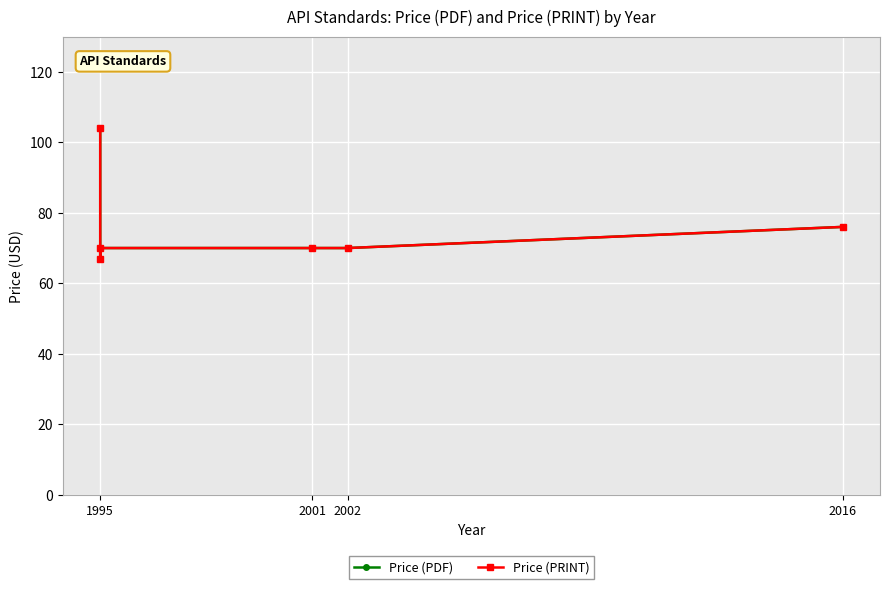

True or false: Price (PDF) and Price (PRINT) cross at least once.

False